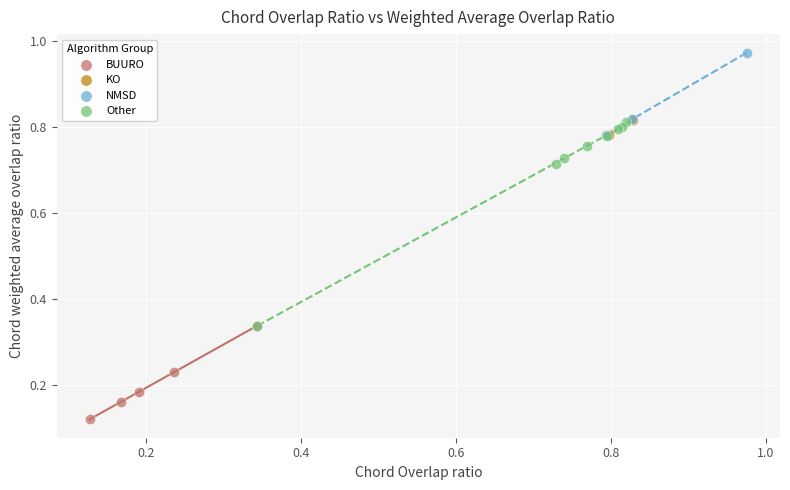

What are all the series names shown in the legend?

BUURO, KO, NMSD, Other